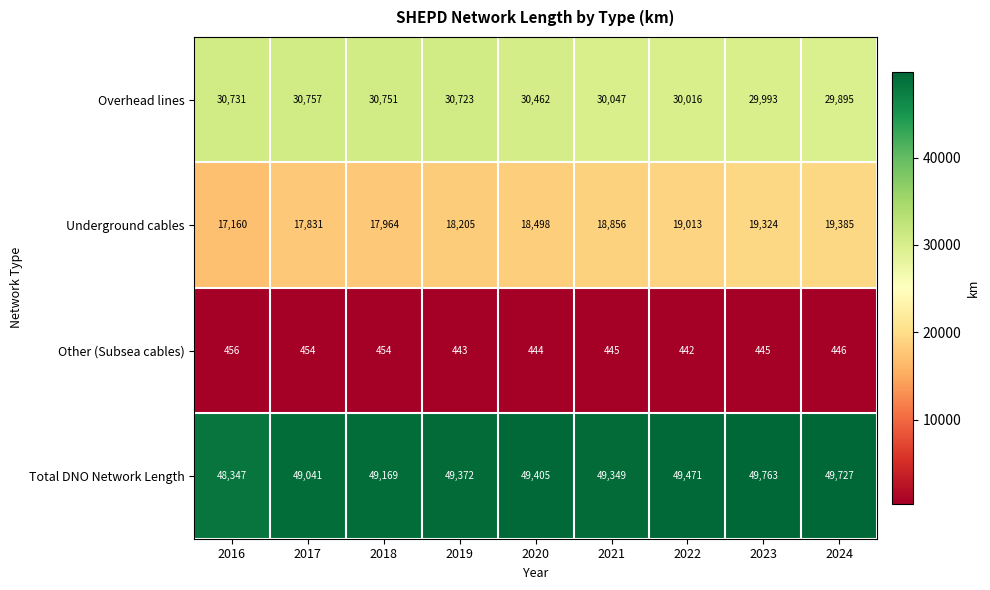

What is the average value of the Other (Subsea cables) series?

448